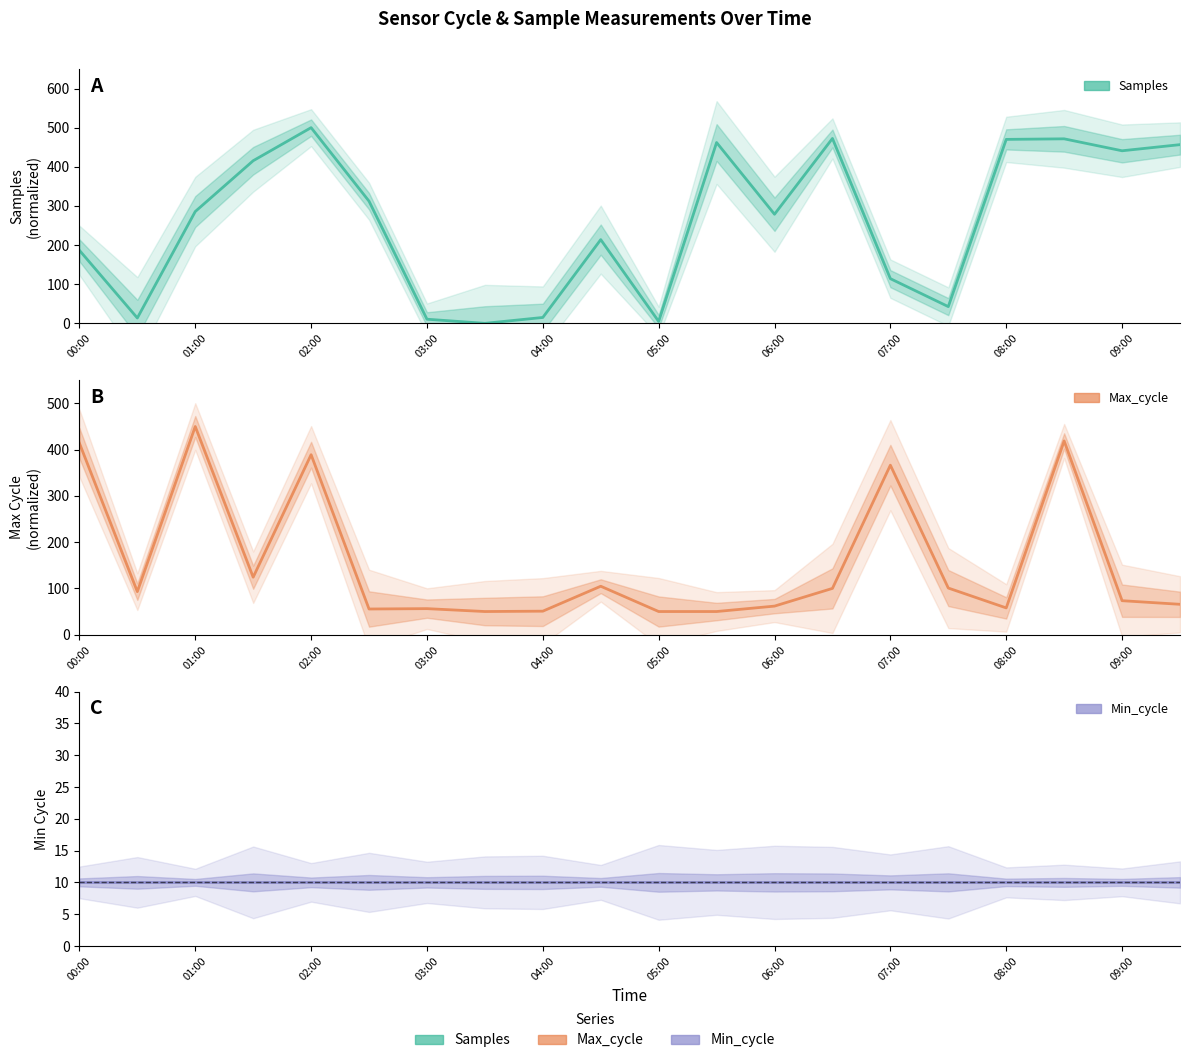

True or false: Max_cycle and Min_cycle intersect in this chart.

False